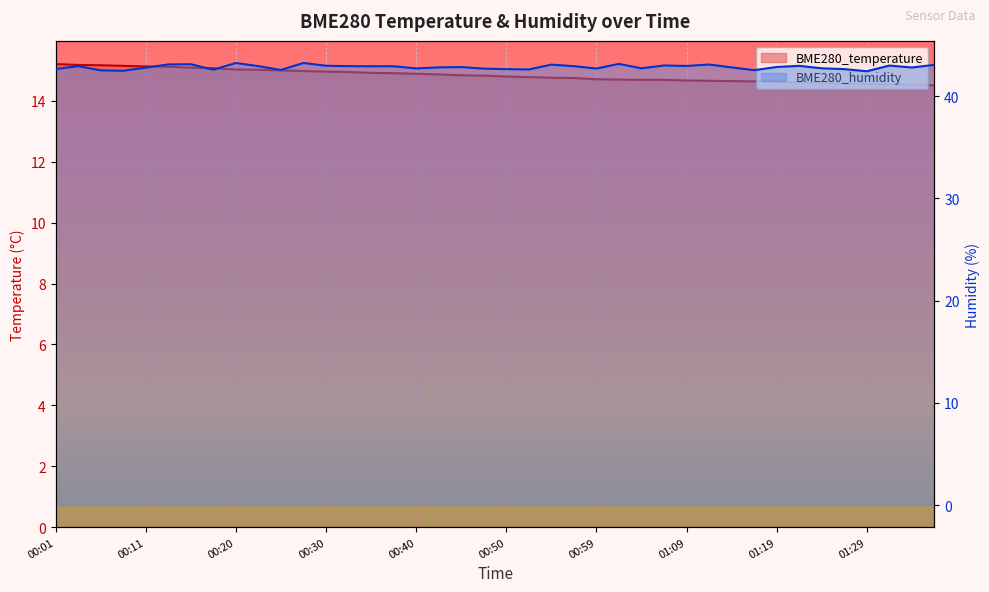

Between 00:40 and 01:26, which series saw the biggest shift?

BME280_temperature